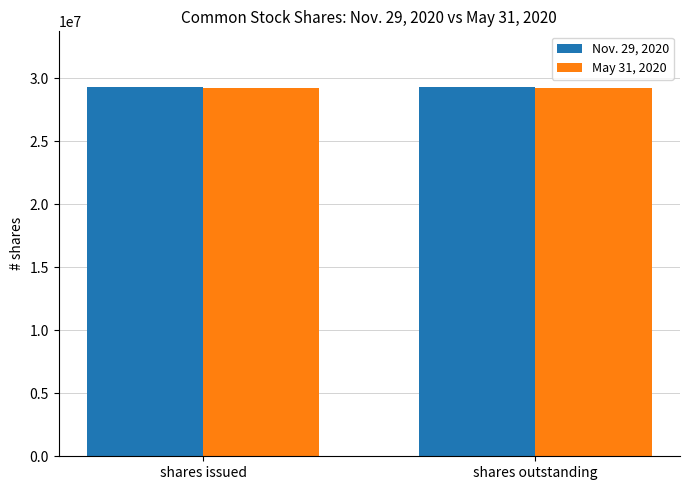

At shares outstanding, list the series in order from largest to smallest.

Nov. 29, 2020, May 31, 2020